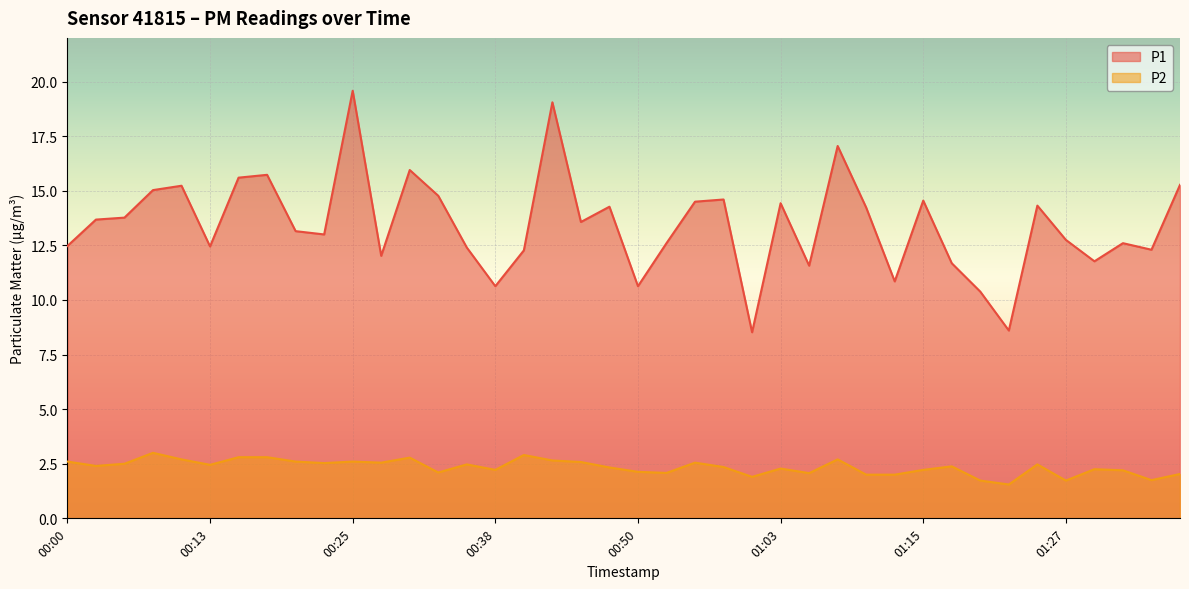

Reading left to right, list all the values displayed in this chart.

P1: 00:00=12.5	00:03=13.7	00:05=13.8	00:08=15.0	00:10=15.2	00:13=12.4	00:15=15.6	00:18=15.7	00:20=13.2	00:23=13.0	00:25=19.6	00:28=12.0	00:30=15.9	00:33=14.8	00:35=12.4	00:38=10.6	00:40=12.3	00:43=19.1	00:45=13.6	00:48=14.3	00:50=10.6	00:53=12.6	00:55=14.5	00:58=14.6	01:00=8.5	01:03=14.4	01:05=11.6	01:08=17.1	01:10=14.2	01:13=10.8	01:15=14.6	01:18=11.7	01:20=10.4	01:23=8.6	01:25=14.3	01:27=12.8	01:30=11.8	01:32=12.6	01:35=12.3	01:37=15.3
P2: 00:00=2.6	00:03=2.4	00:05=2.5	00:08=3.0	00:10=2.7	00:13=2.5	00:15=2.8	00:18=2.8	00:20=2.6	00:23=2.5	00:25=2.6	00:28=2.5	00:30=2.8	00:33=2.1	00:35=2.5	00:38=2.2	00:40=2.9	00:43=2.6	00:45=2.6	00:48=2.3	00:50=2.1	00:53=2.1	00:55=2.5	00:58=2.4	01:00=1.9	01:03=2.3	01:05=2.1	01:08=2.7	01:10=2.0	01:13=2.0	01:15=2.2	01:18=2.4	01:20=1.7	01:23=1.6	01:25=2.5	01:27=1.7	01:30=2.2	01:32=2.2	01:35=1.8	01:37=2.0